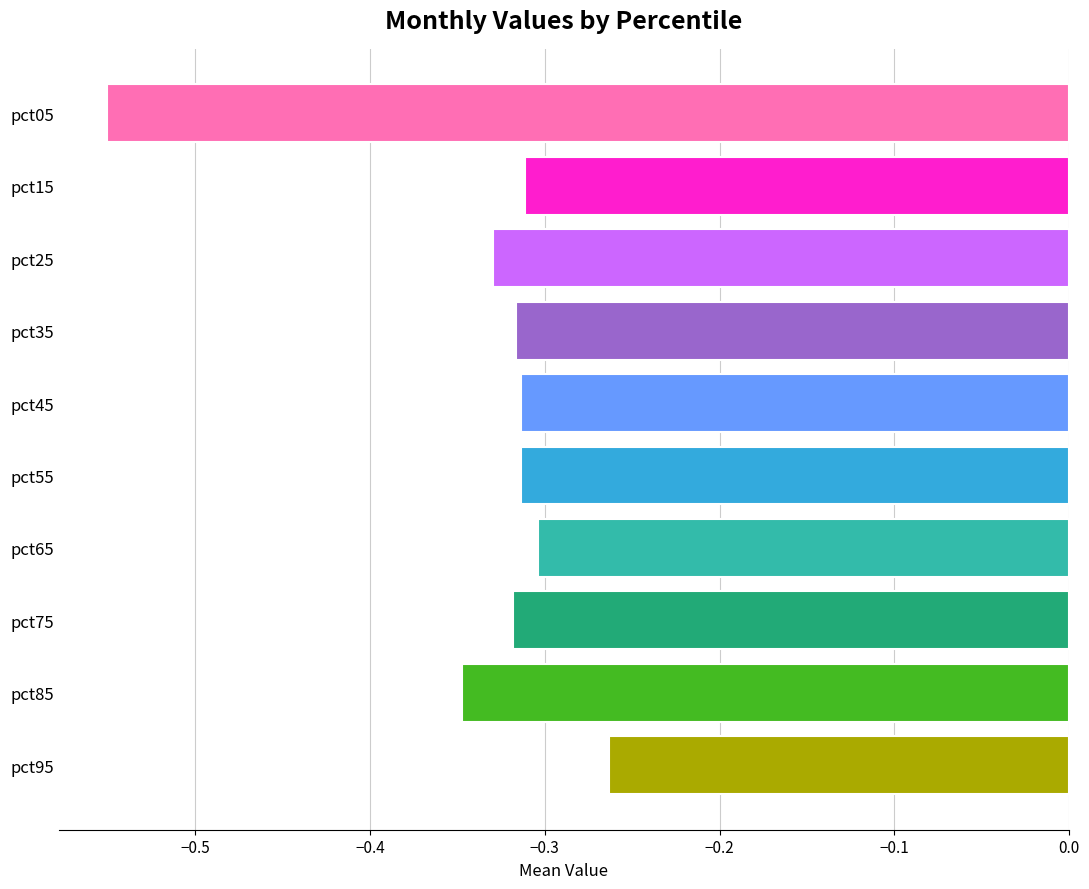

The value at pct65 is -0.4. True or false?

False